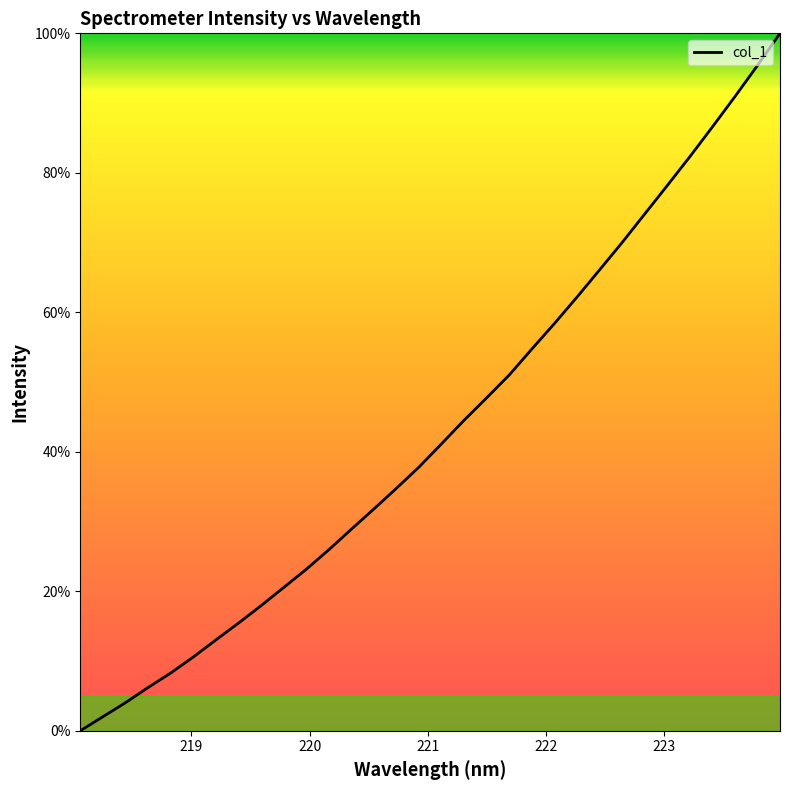

What is the difference between the maximum and second lowest values?

98.0